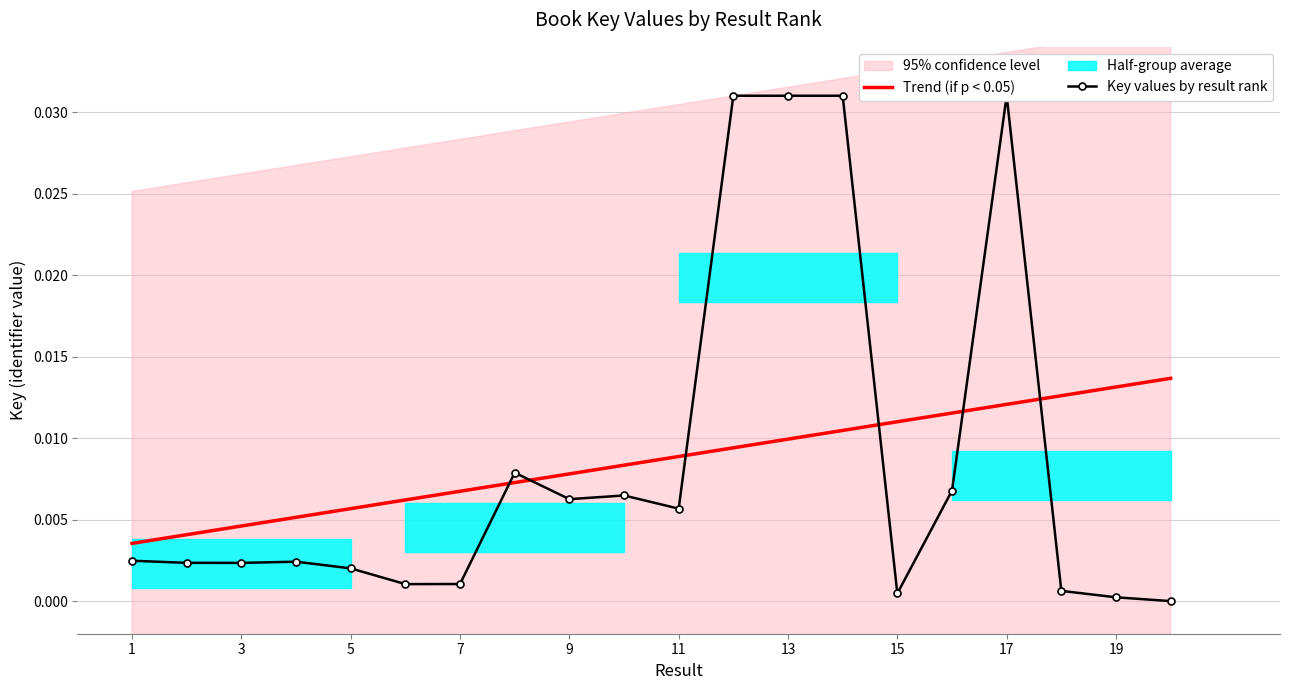

Rank the categories by value from lowest to highest.

20, 19, 15, 18, 6, 7, 5, 3, 2, 4, 1, 11, 9, 10, 16, 8, 12, 13, 14, 17